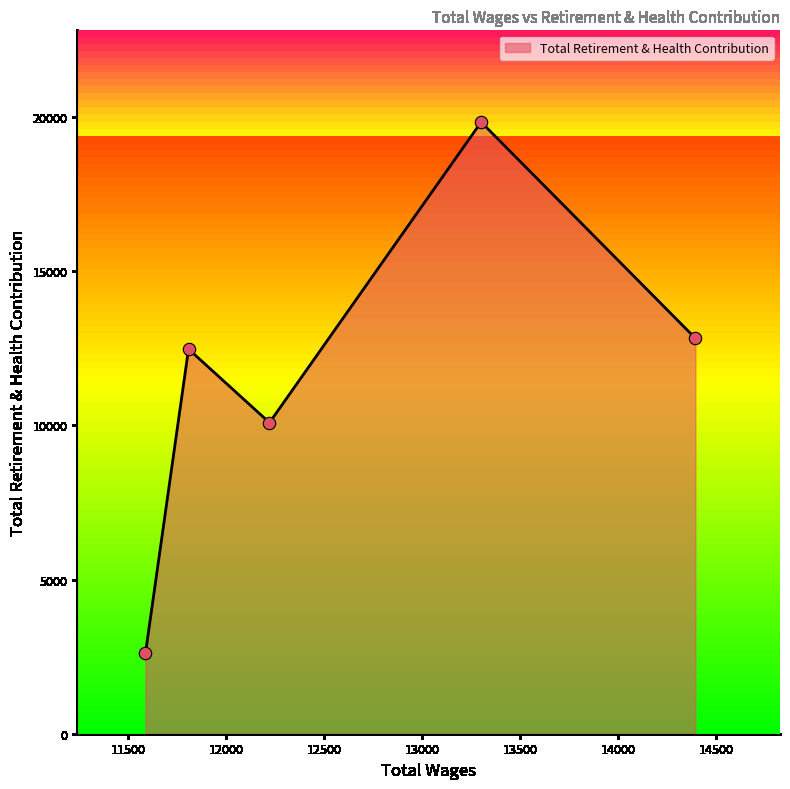

What is the maximum value shown in the chart?

19844